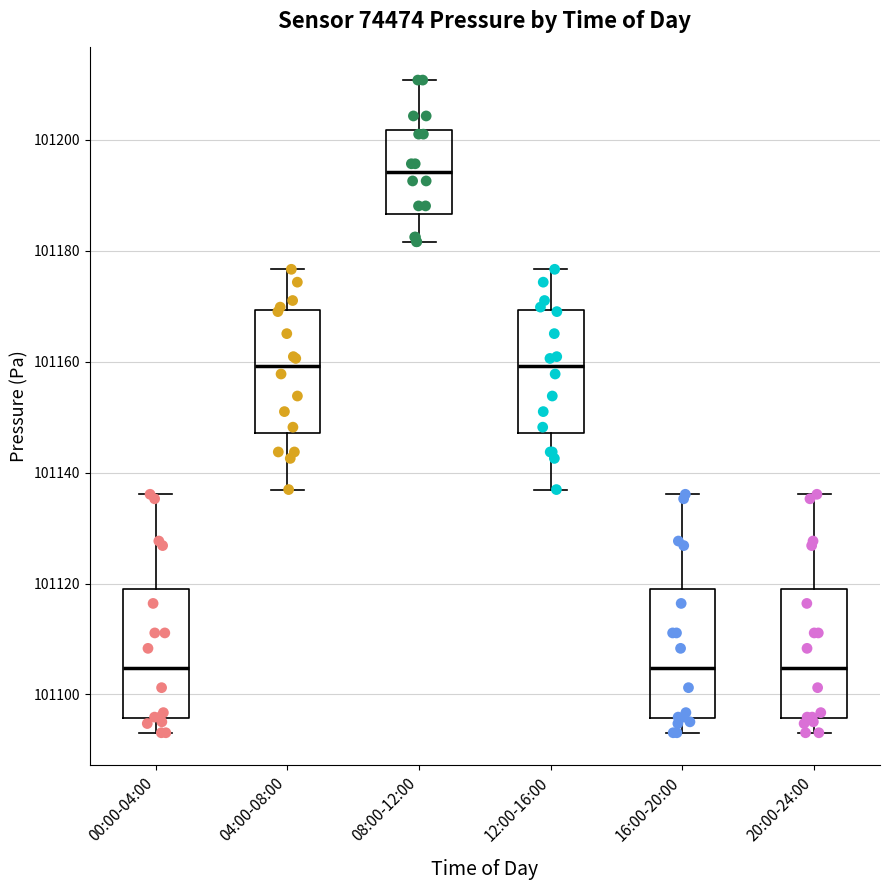

Where does the upper whisker of the box for 12:00-16:00 end on the y-axis? The values are not printed on the chart, so give them approximately, as read against the axis.

101176